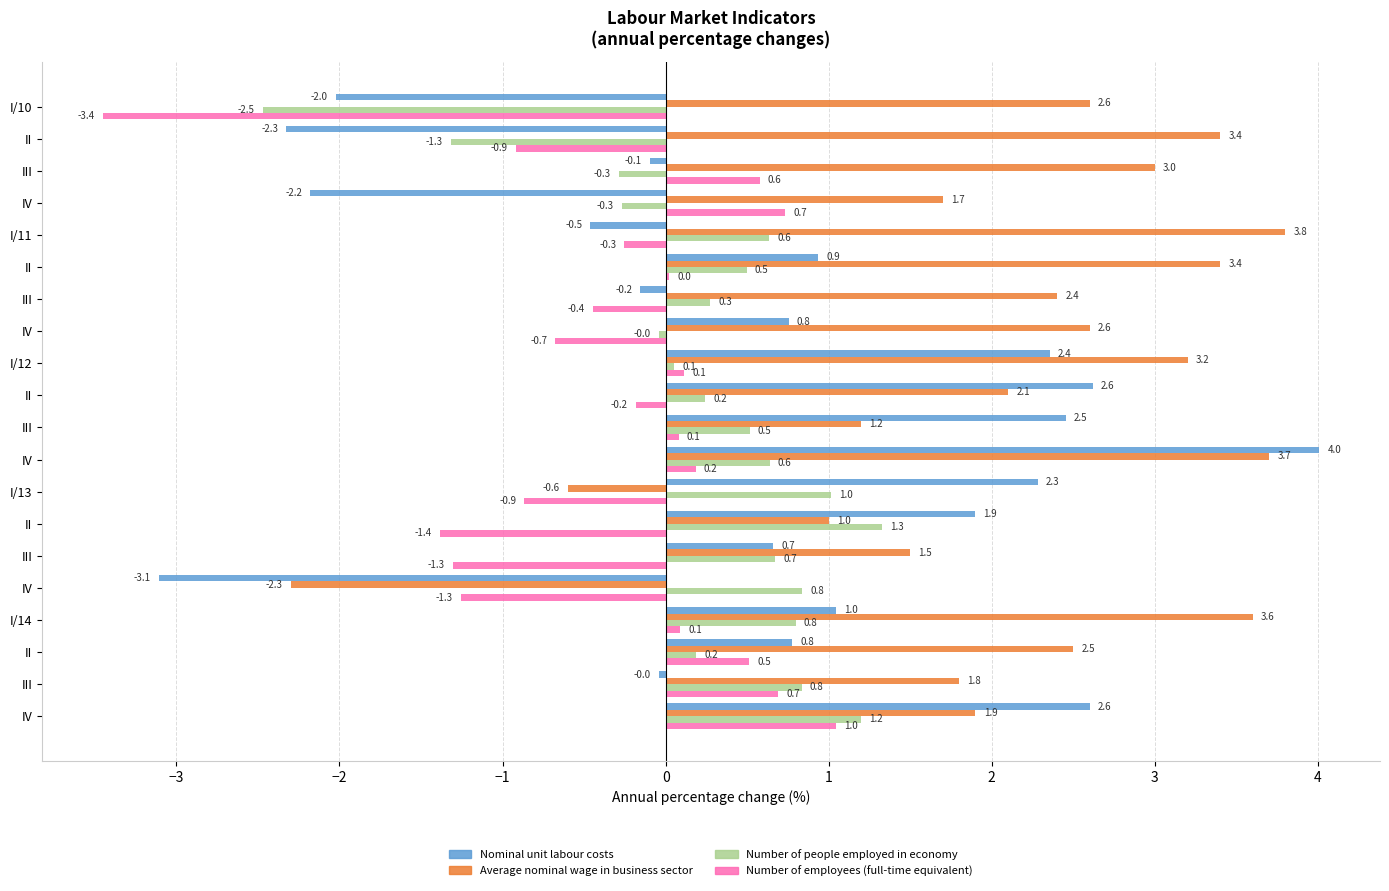

How many positive values does the Average nominal wage in business sector series have?

18